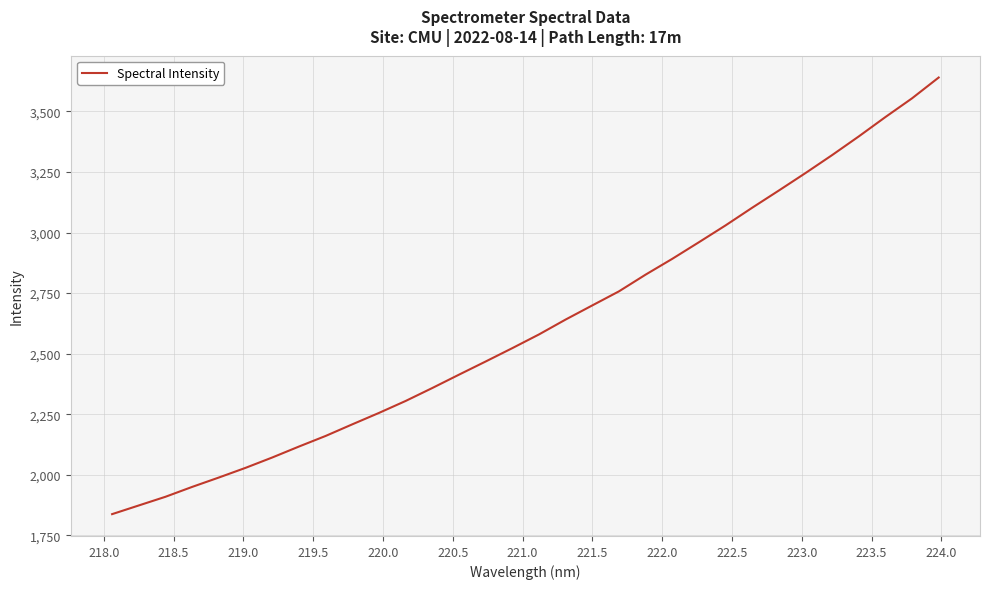

True or false: the data has more than 2 interior local peaks.

False